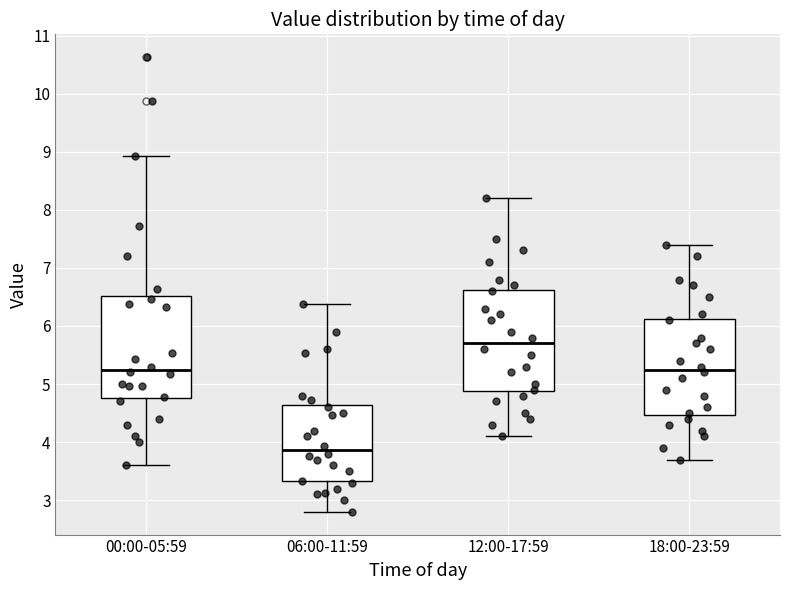

Reading left to right, read every box against the y-axis: the position of its median line, the range the box covers, and the ends of its whiskers. The values are not printed on the chart, so give them approximately, as read against the axis.

00:00-05:59: median 5.3, box 4.8 to 6.5, whiskers 3.6 to 8.9
06:00-11:59: median 3.9, box 3.3 to 4.6, whiskers 2.8 to 6.4
12:00-17:59: median 5.7, box 4.9 to 6.6, whiskers 4.1 to 8.2
18:00-23:59: median 5.3, box 4.5 to 6.1, whiskers 3.7 to 7.4